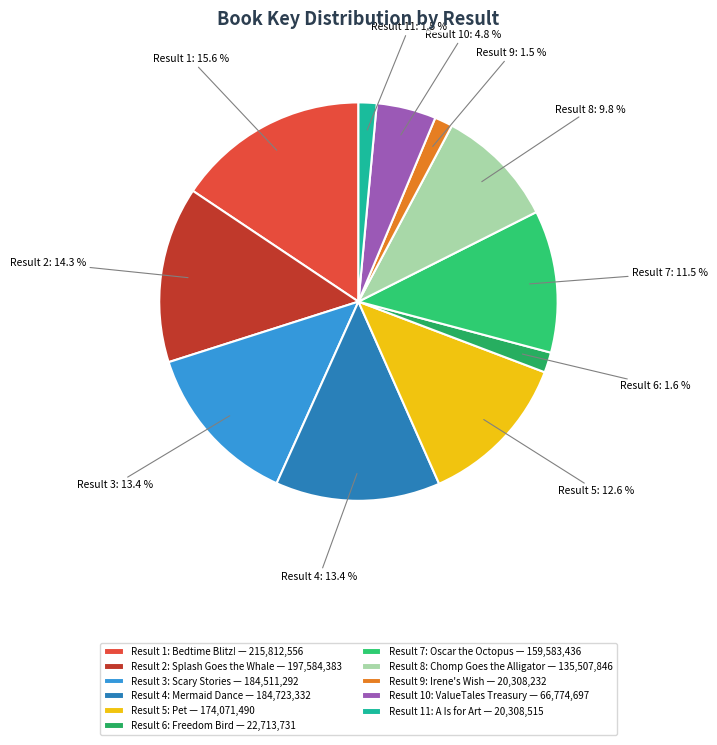

How many segments does this pie chart have?

11